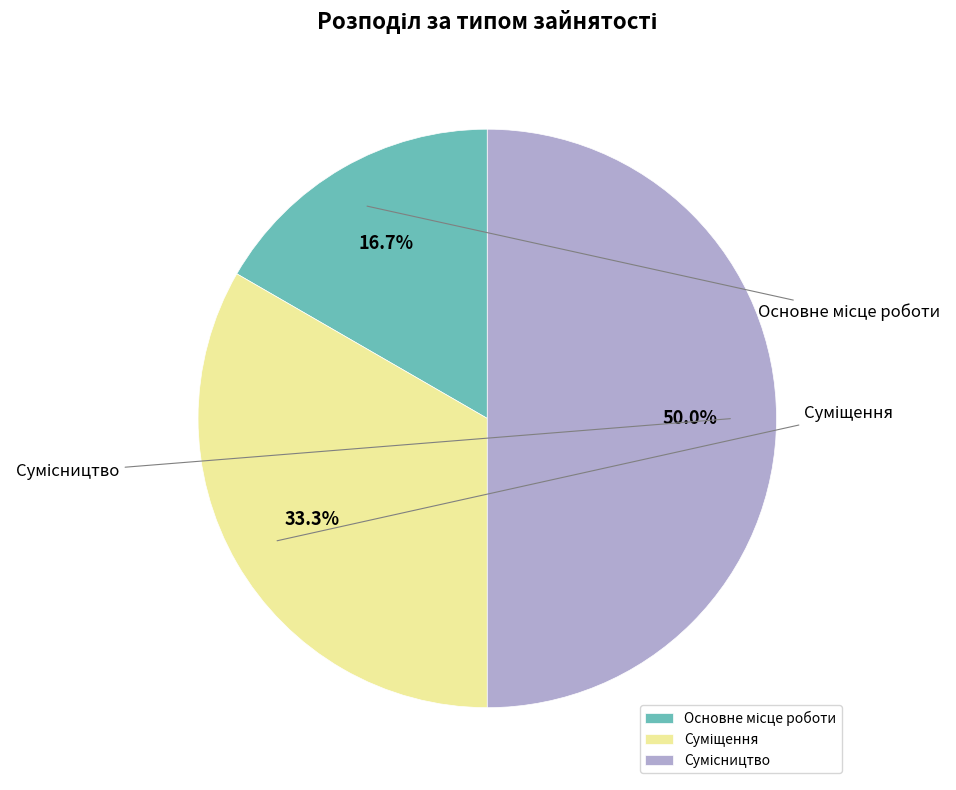

Approximately how many times larger is the value at Сумісництво compared to Суміщення?

1.5